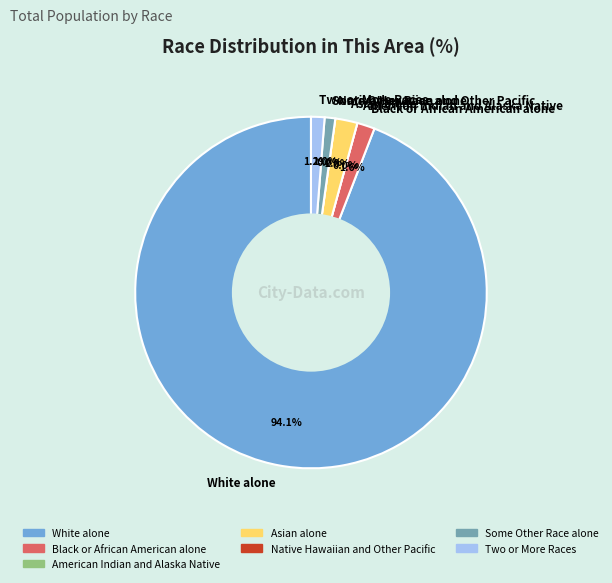

What is the majority slice?

White alone